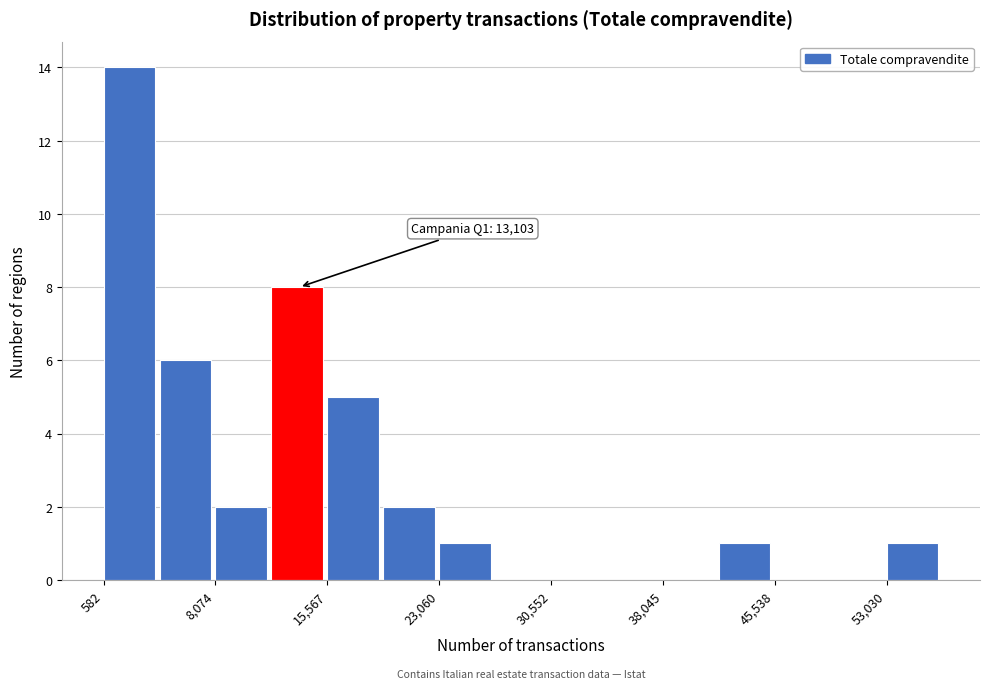

Around what value on the x-axis is the tallest bar? Give the approximate position of its centre, as read against the axis.

2000